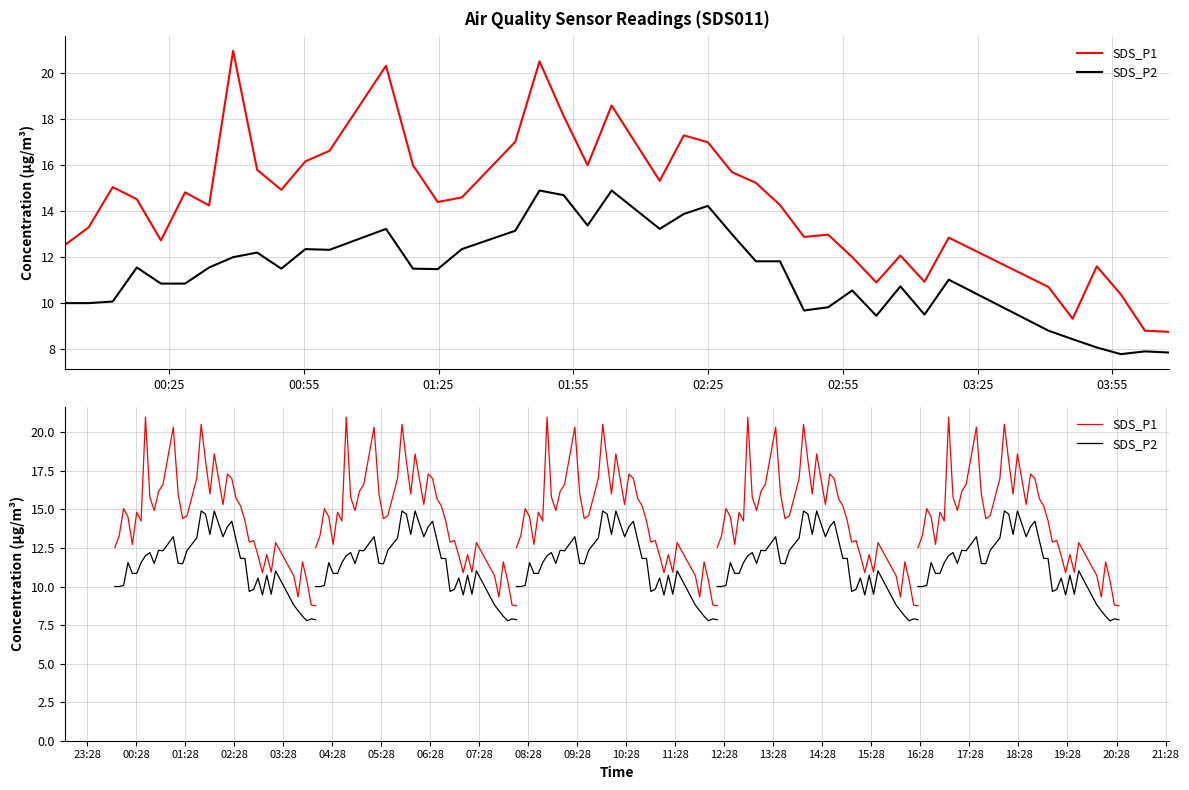

What is the minimum value shown in the chart?

7.8